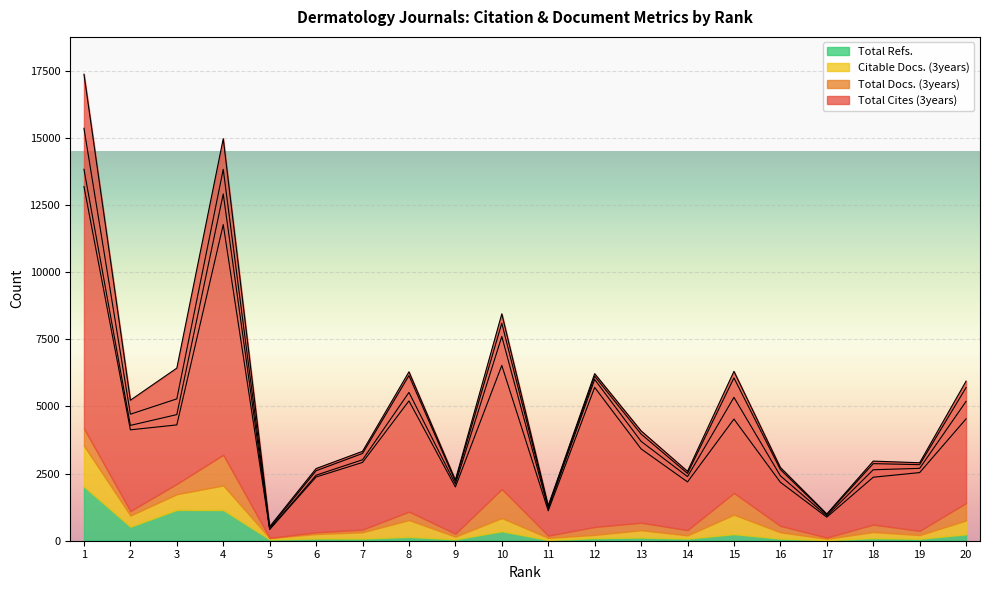

The Citable Docs. (3years) series shows 50 at 5. True or false?

True